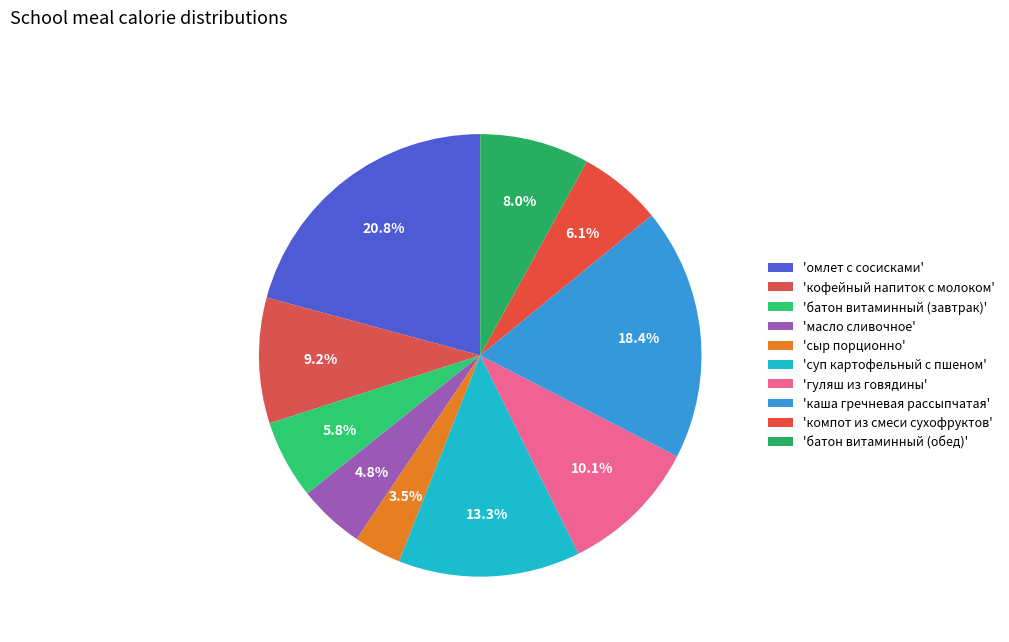

Rank the categories by value from highest to lowest.

омлет с сосисками, каша гречневая рассыпчатая, суп картофельный с пшеном, гуляш из говядины, кофейный напиток с молоком, батон витаминный (обед), компот из смеси сухофруктов, батон витаминный (завтрак), масло сливочное, сыр порционно